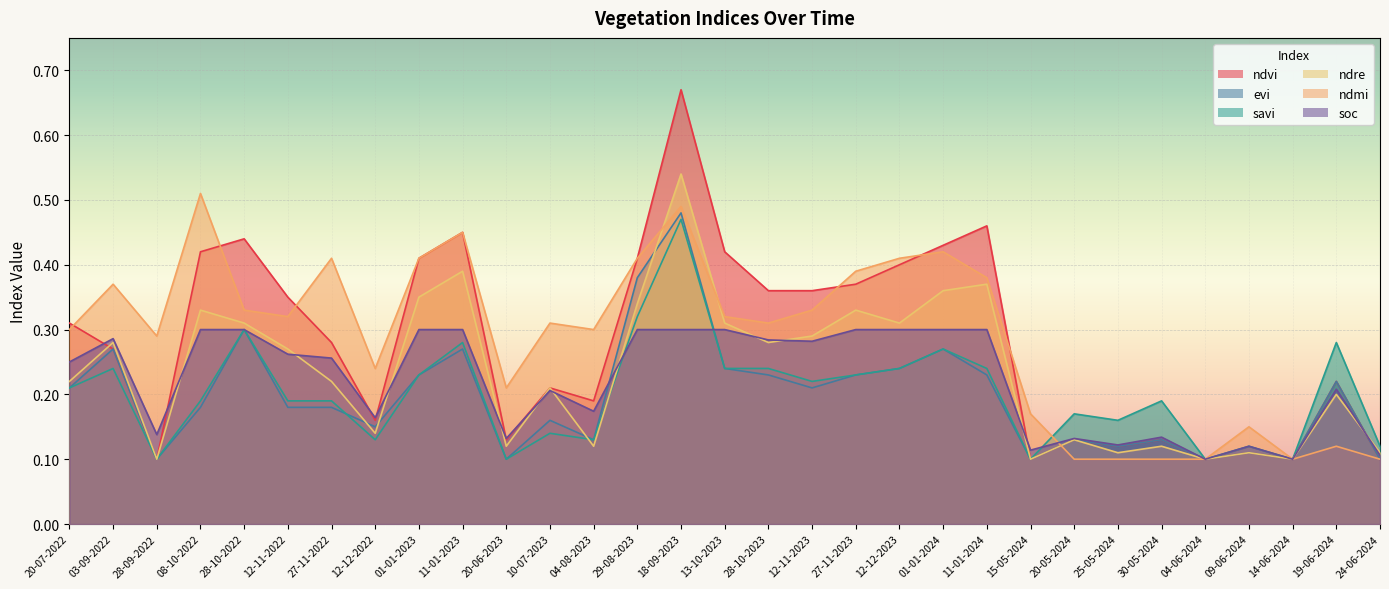

At 10-07-2023, list the series in order from smallest to largest.

savi, evi, soc, ndvi, ndre, ndmi